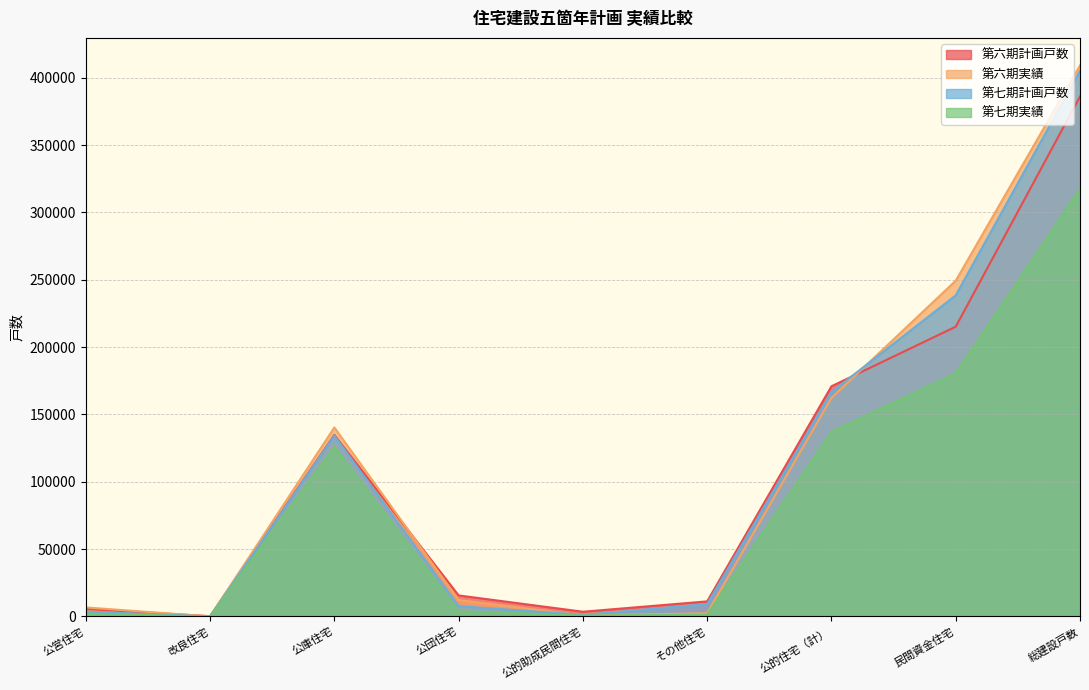

Reading right to left, what are all the values shown in this chart?

第六期計画戸数: 386000	215120	170880	11180	3500	15600	134800	200	5600
第六期実績: 409090	249263	162227	2378	705	12168	140285	0	6691
第七期計画戸数: 405000	238380	166620	9200	1170	7650	134300	0	3600
第七期実績: 317507	180507	137000	1343	699	3939	125929	0	2147